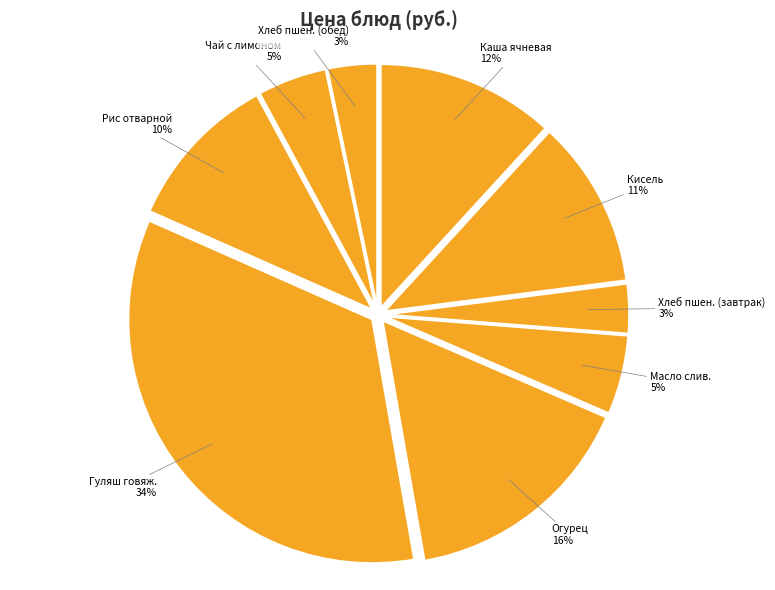

Is there a majority slice in this chart?

No